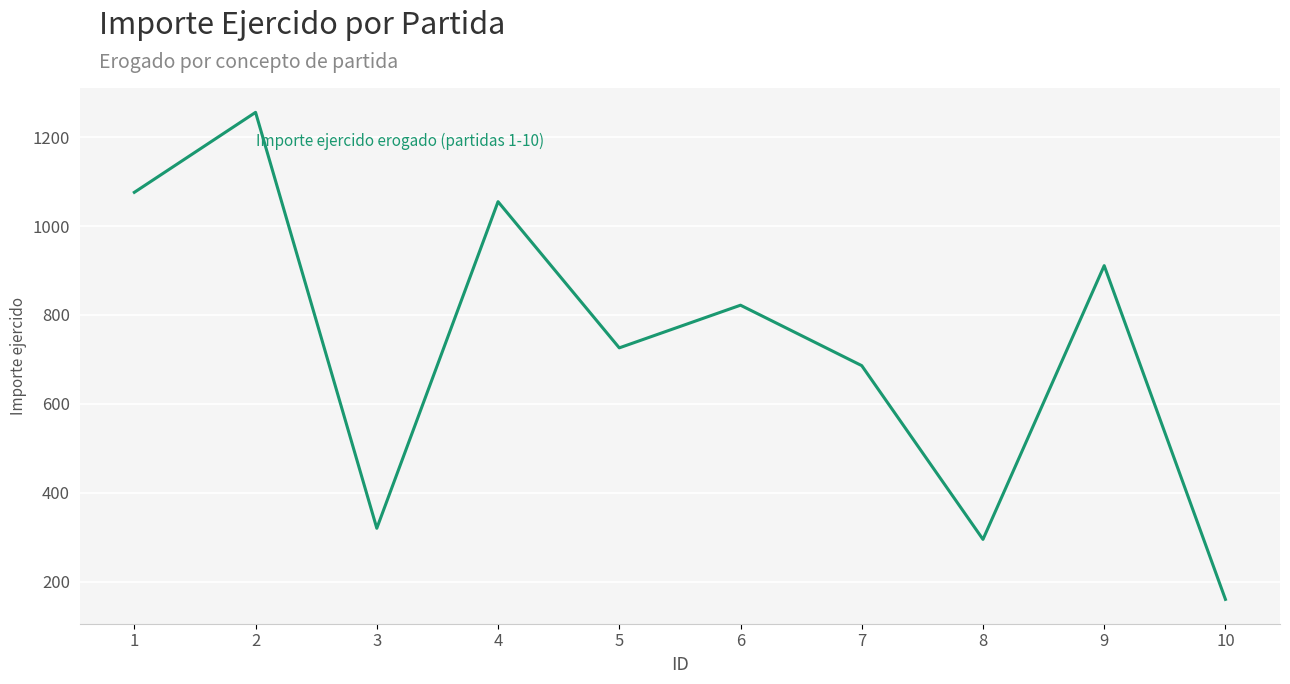

How many lines are shown in the chart?

1